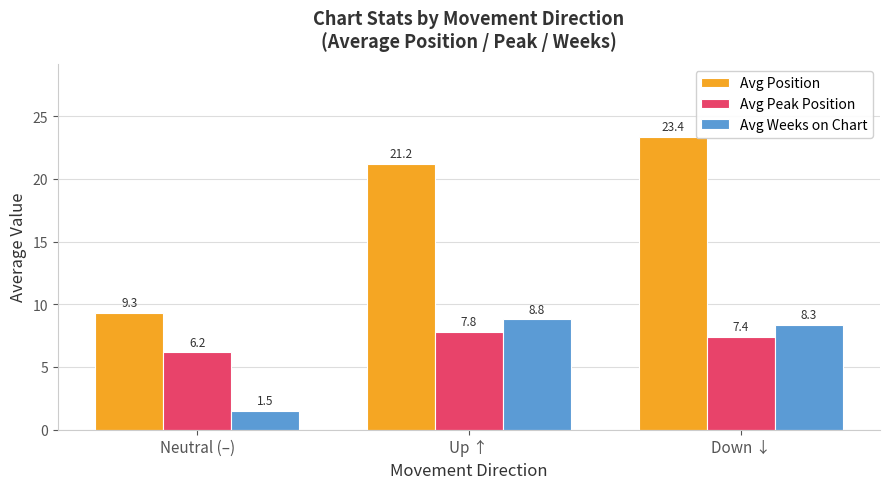

What is the sum of all Avg Position values?

53.9